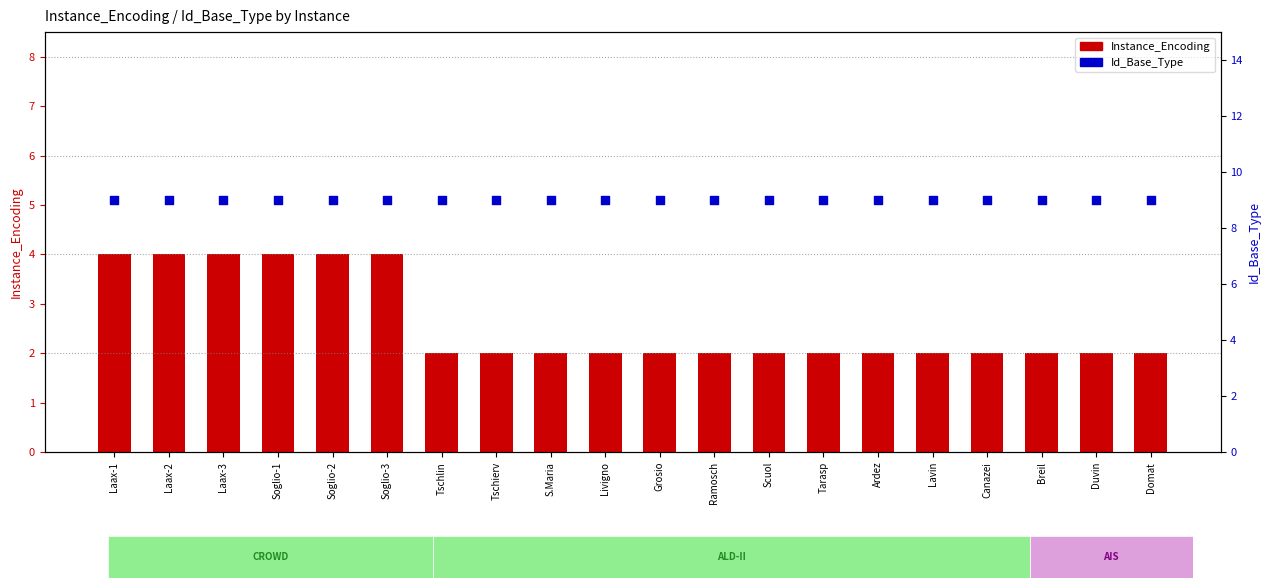

Which series has the largest Y range (max minus min)?

Instance_Encoding